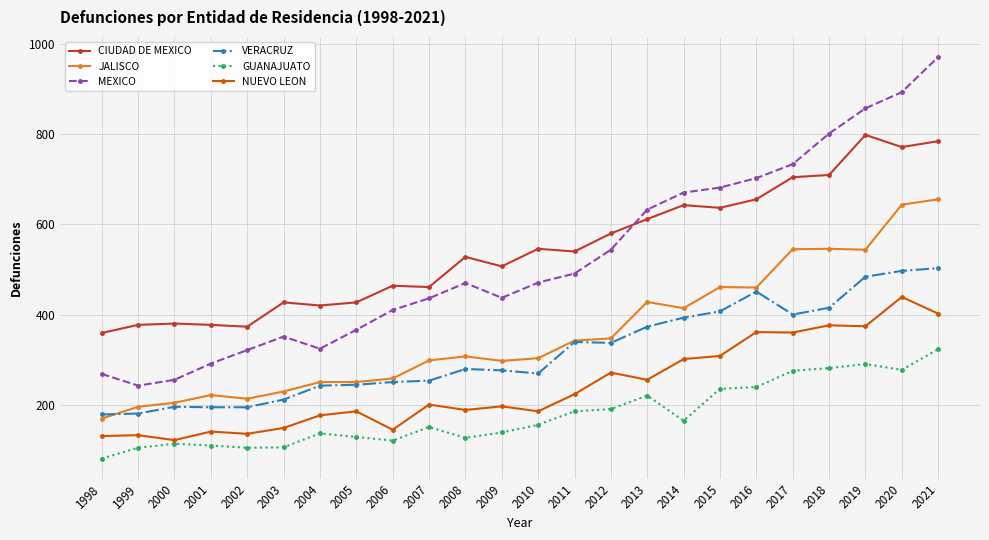

The VERACRUZ series shows 497 at 2020. True or false?

True